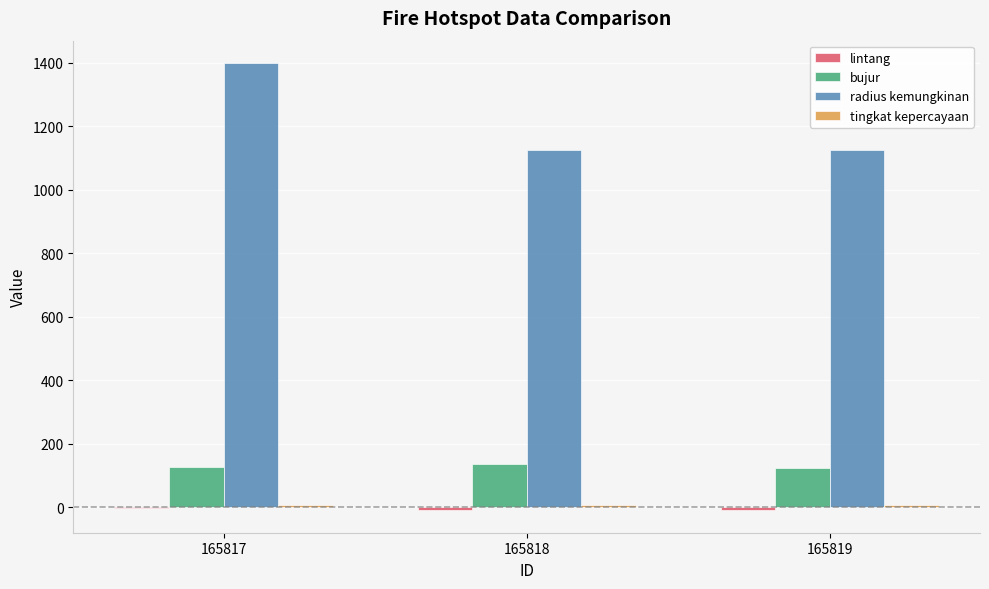

Which series changed the most between 165817 and 165818?

radius kemungkinan